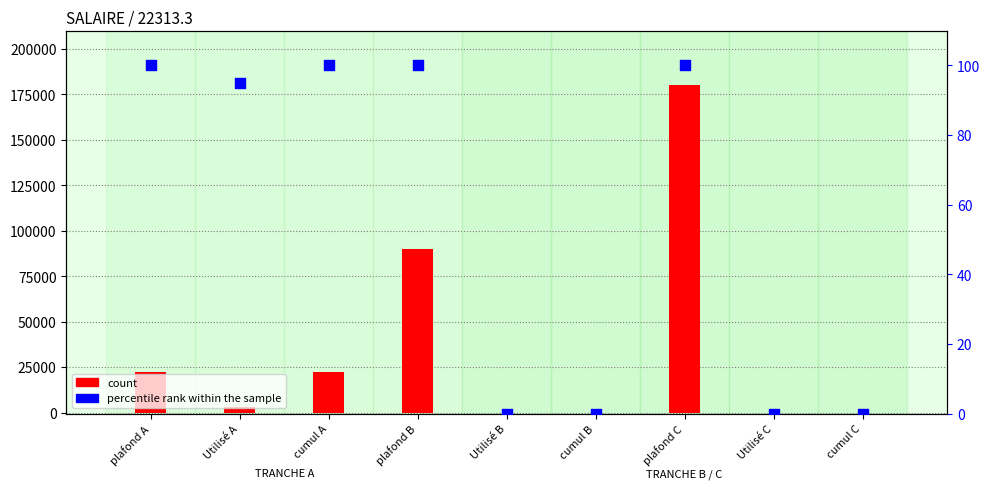

Which series has the largest total across all categories?

count